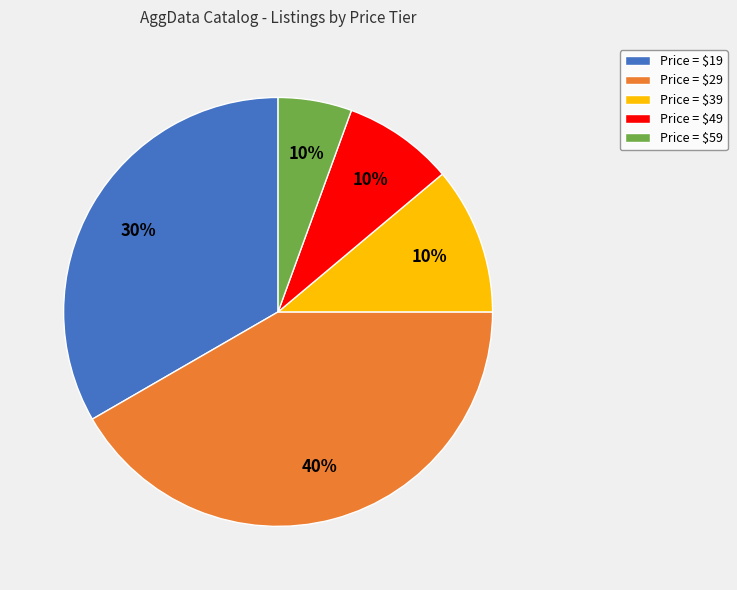

To the nearest percent, what is the average slice percentage?

20%